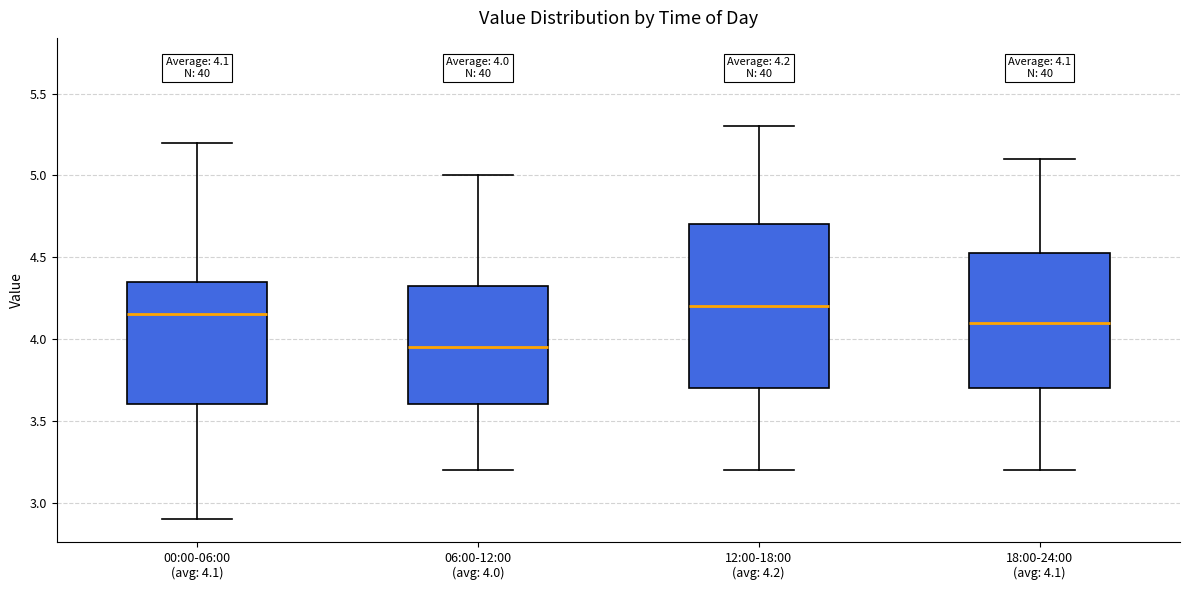

Comparing the boxes themselves (not the whiskers), which one is the tallest?

12:00-18:00 (avg: 4.2)